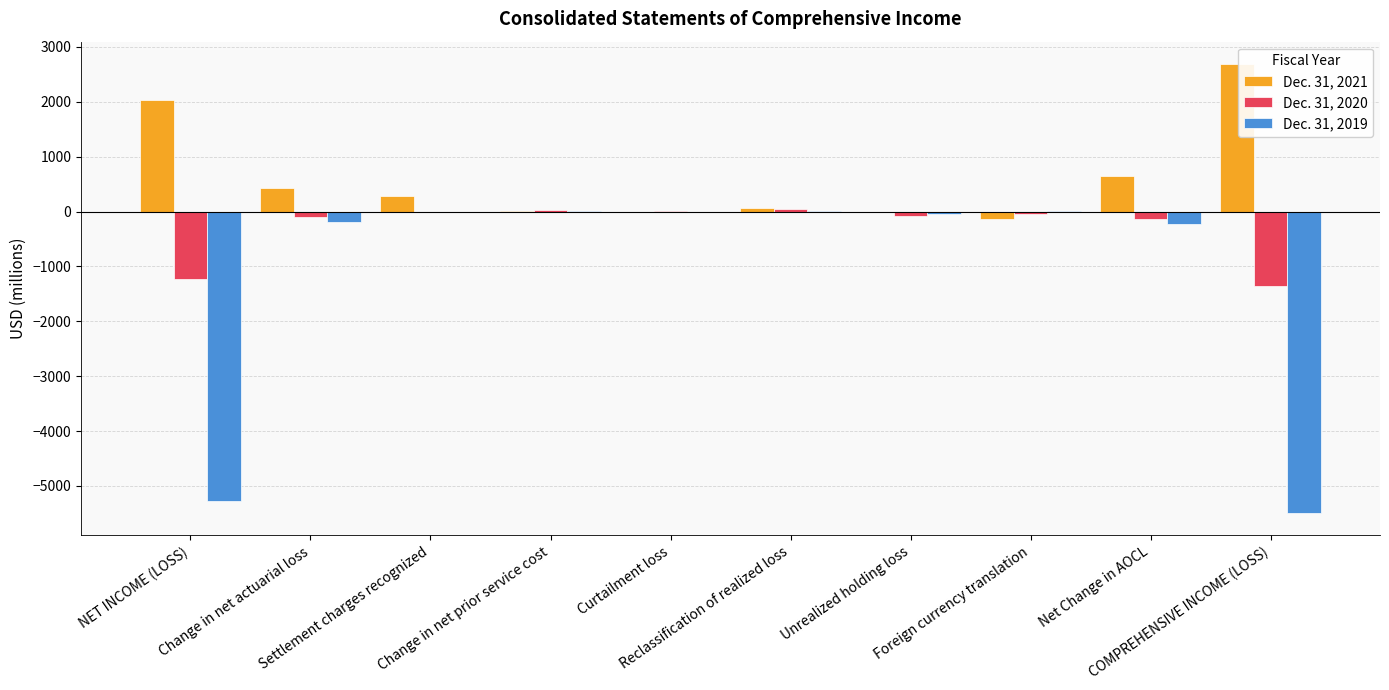

Count the number of data series in this chart.

3